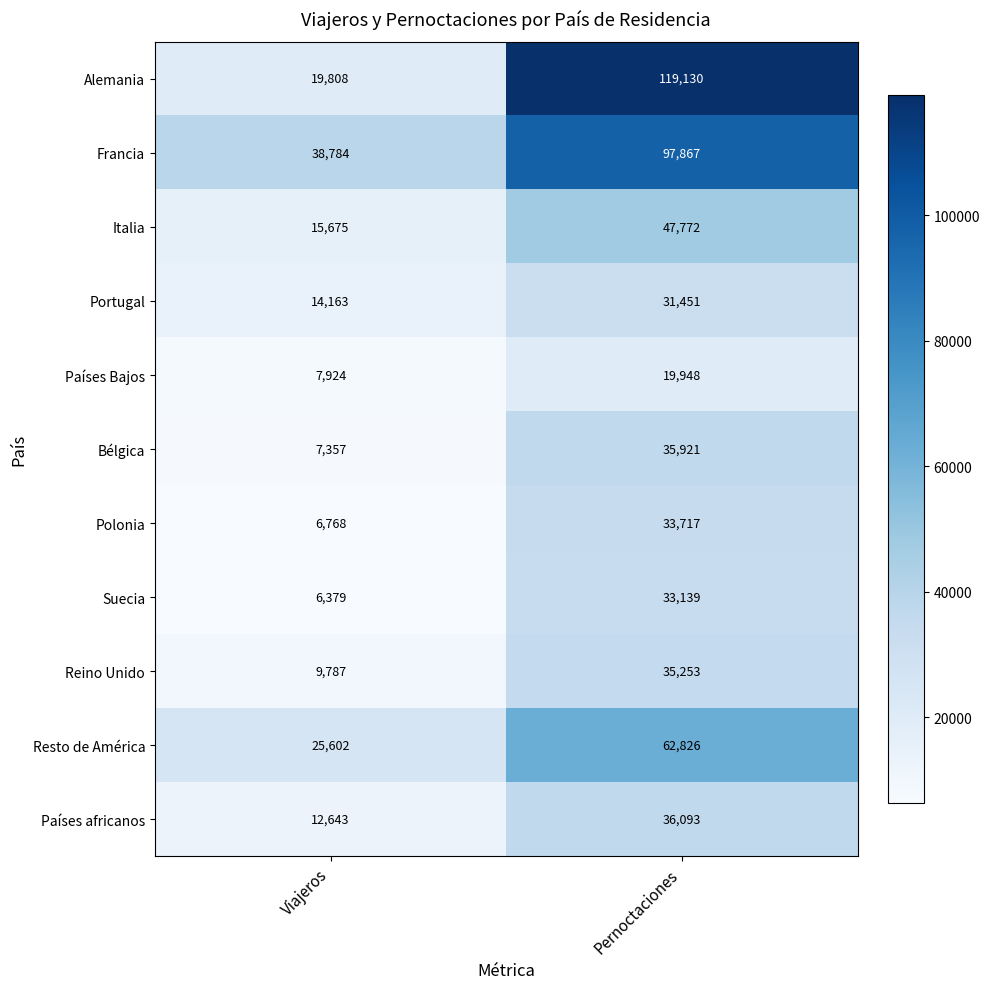

List the series in order of their peak value, highest first.

Alemania, Francia, Resto de América, Italia, Países africanos, Bélgica, Reino Unido, Polonia, Suecia, Portugal, Países Bajos